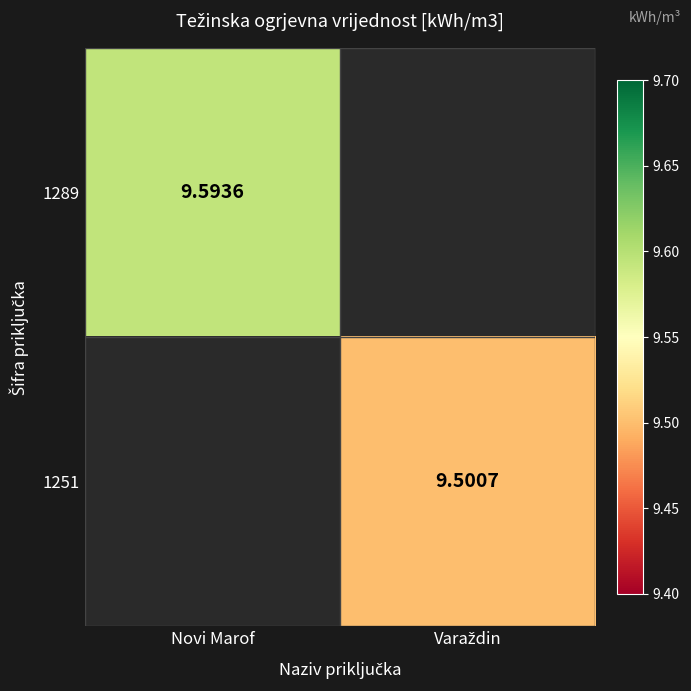

At which category does the chart reach its minimum across all series?

Varaždin